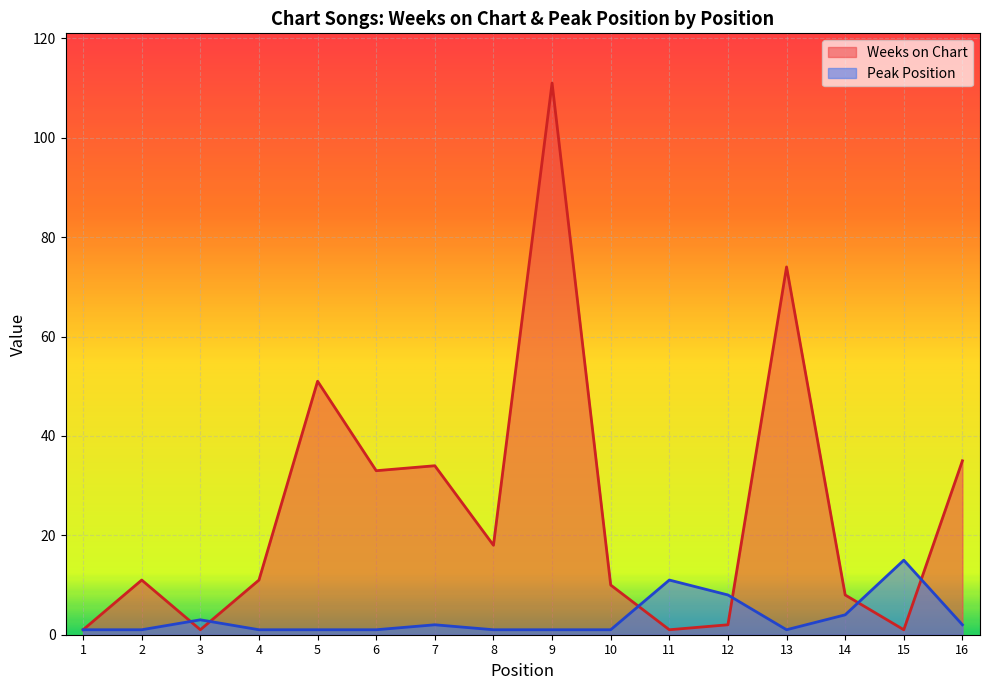

What is the maximum value for Weeks on Chart?

111